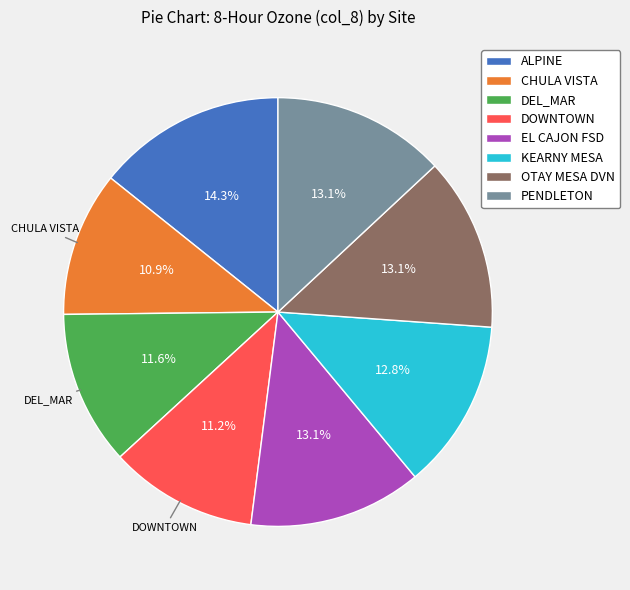

How many slices are in this pie chart?

8